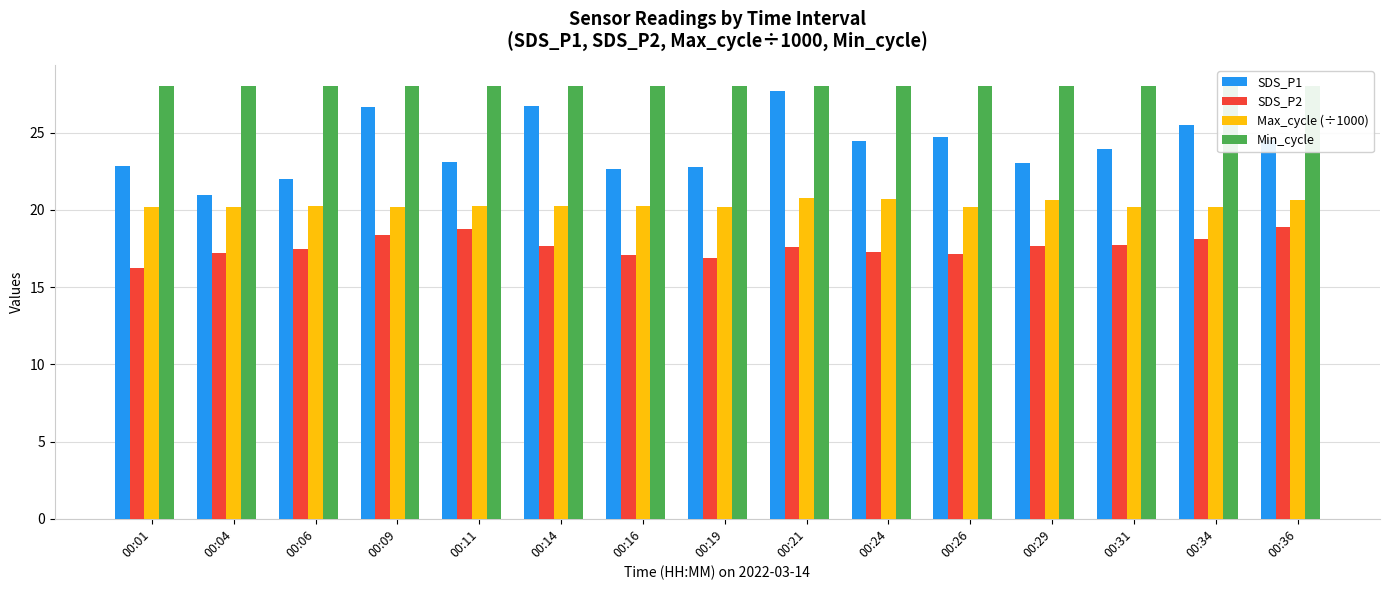

What is the difference between the second highest and minimum values in the SDS_P1 series?

5.8